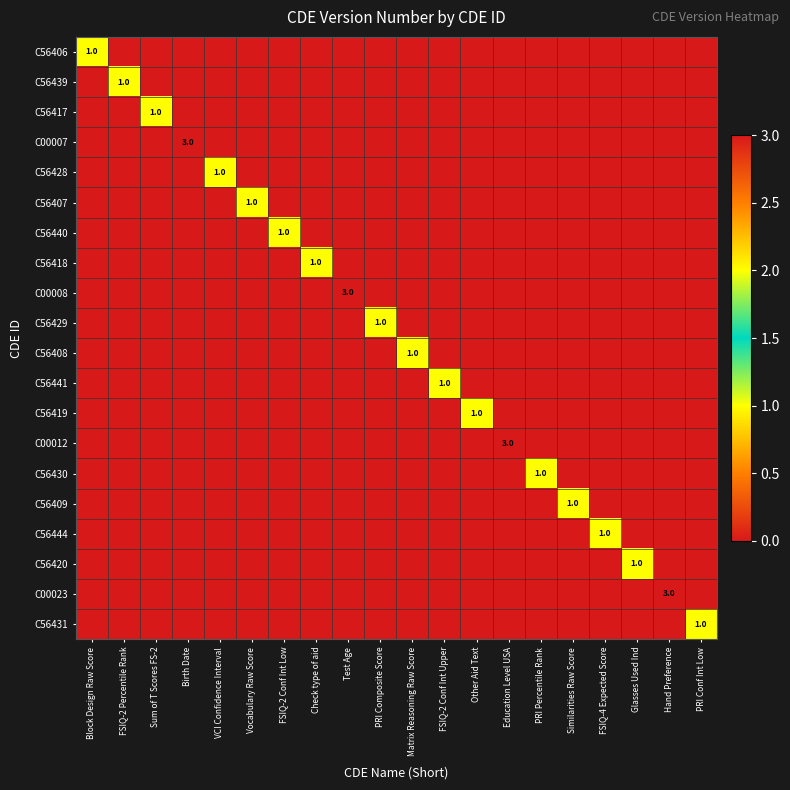

Is it true that C56420 equals 2 at Glasses Used Ind?

False